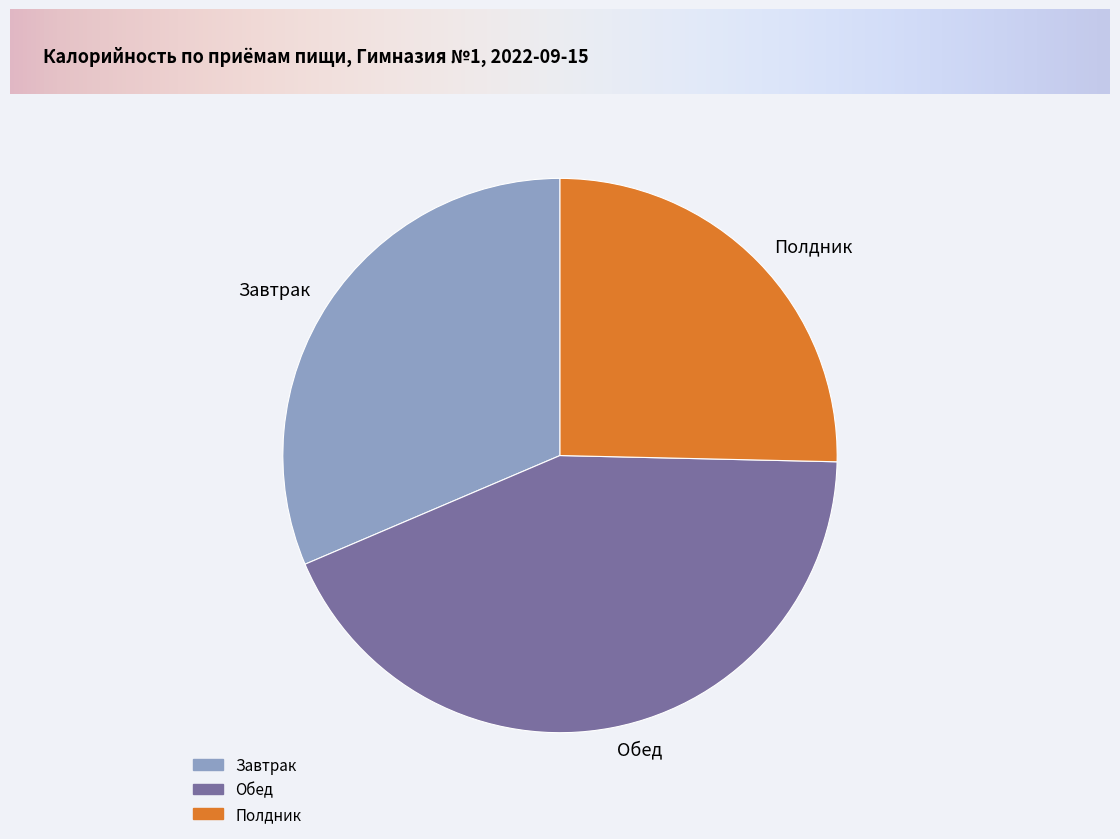

Is it true that Обед is 43% of the pie?

True